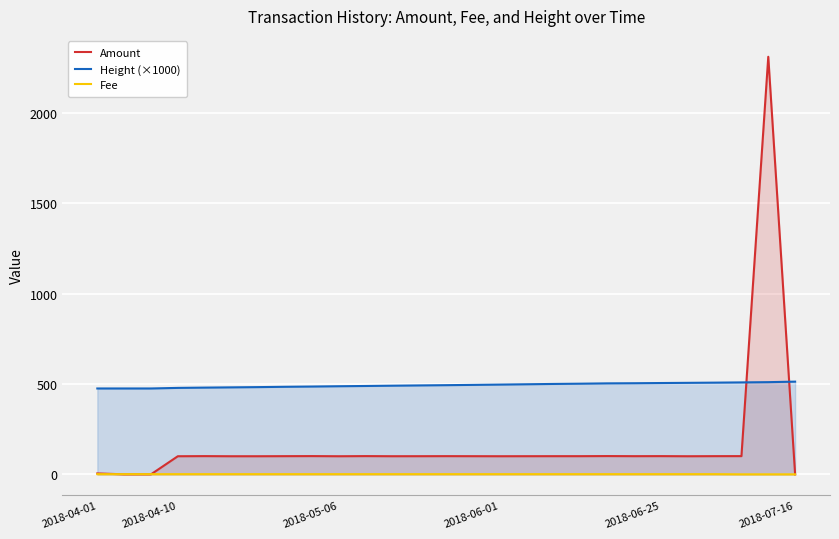

True or false: Fee and Height (×1000) intersect in this chart.

False